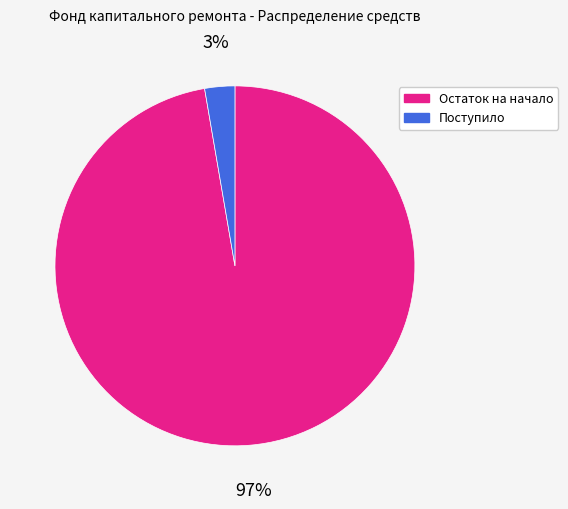

What is the majority slice?

Остаток на начало